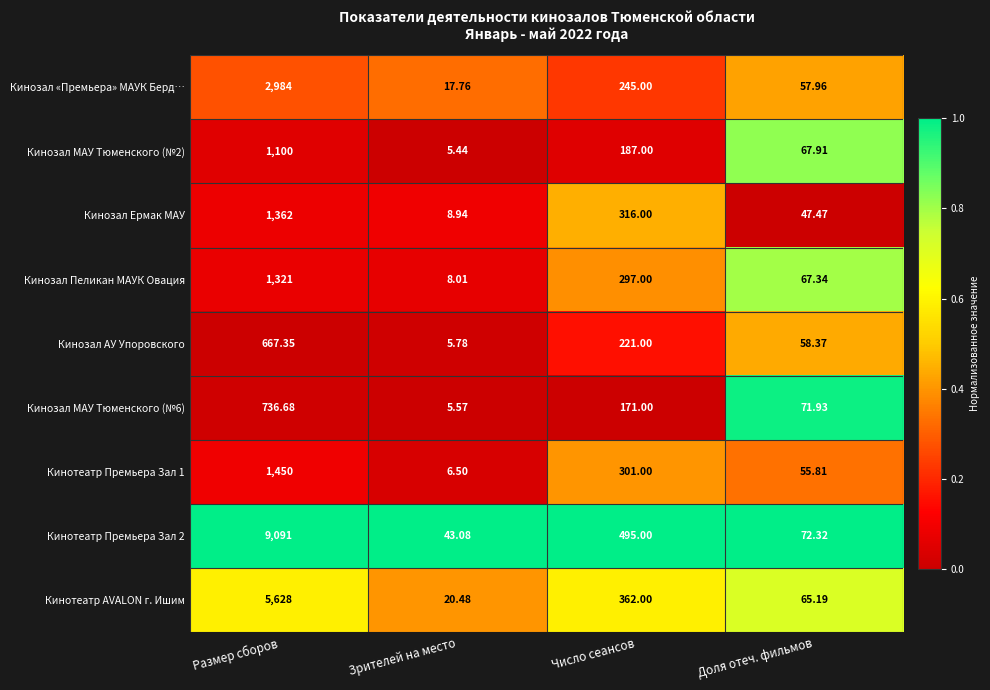

Which category has the lowest value across all series?

Зрителей на место